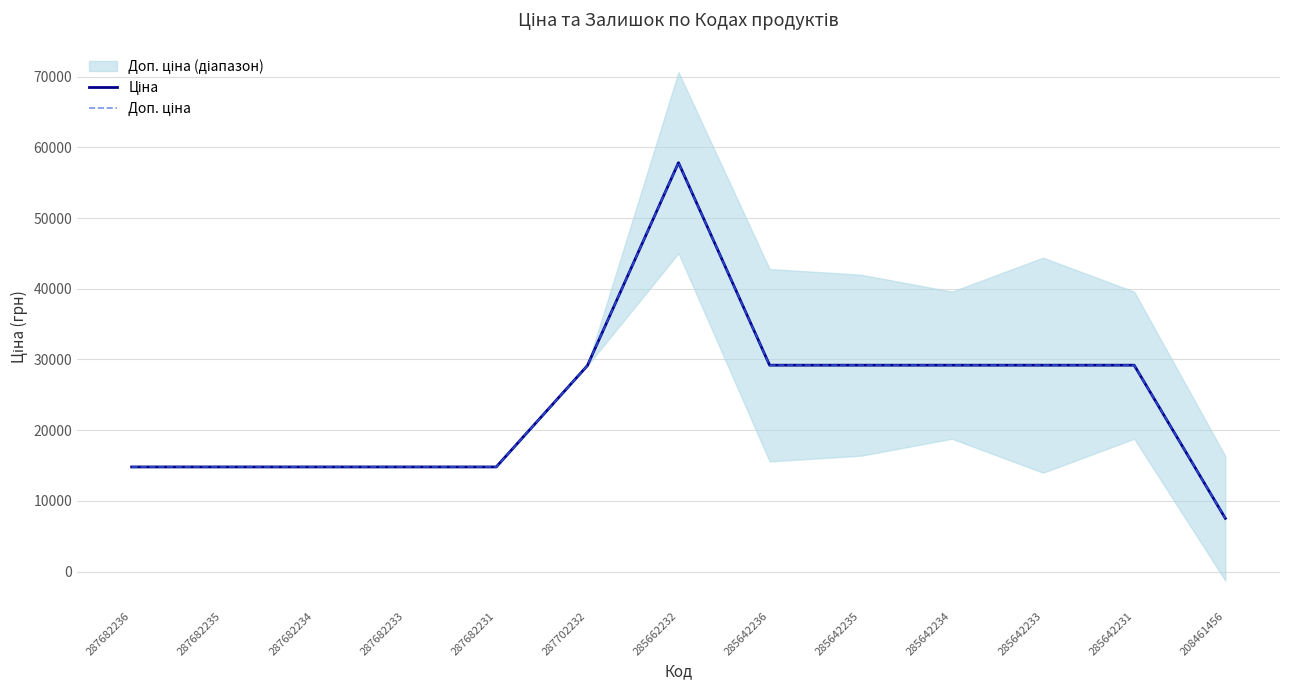

Reading right to left, list all the values displayed in this chart.

Ціна: 208461456=7530.7	285642231=29188.5	285642233=29188.5	285642234=29188.5	285642235=29188.5	285642236=29188.5	285662232=57826.2	287702232=29119.2	287682231=14800.8	287682233=14800.8	287682234=14800.8	287682235=14800.8	287682236=14800.8
Доп. ціна: 208461456=7530.7	285642231=29188.5	285642233=29188.5	285642234=29188.5	285642235=29188.5	285642236=29188.5	285662232=57826.2	287702232=29119.2	287682231=14800.8	287682233=14800.8	287682234=14800.8	287682235=14800.8	287682236=14800.8